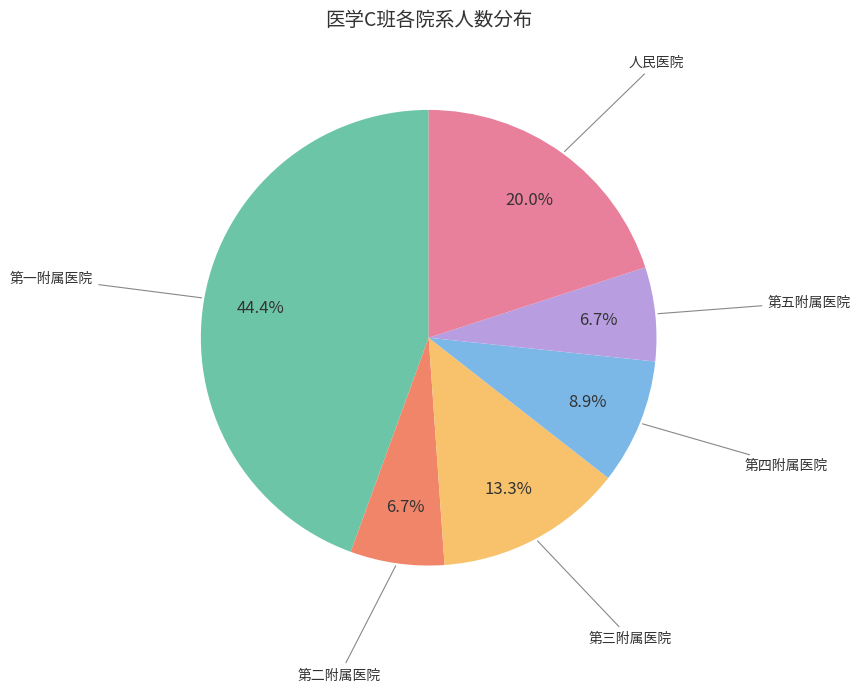

What is the largest slice in the pie chart?

第一附属医院